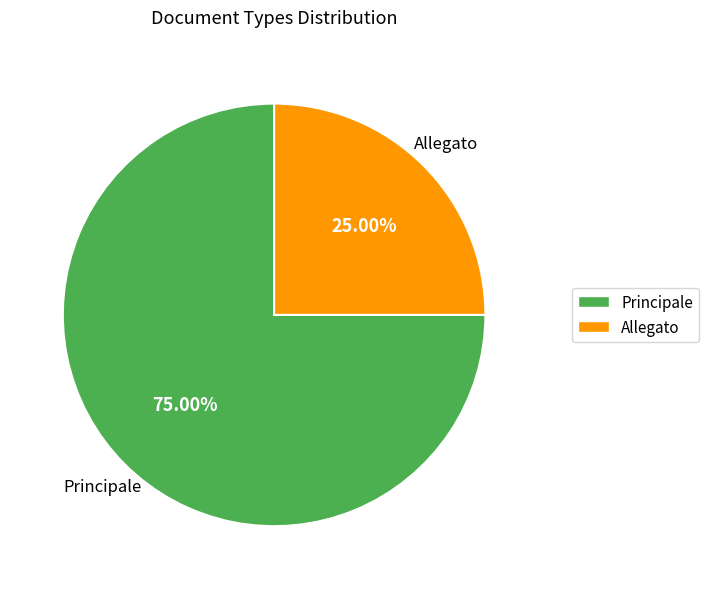

Which has a higher value, Principale or Allegato?

Principale